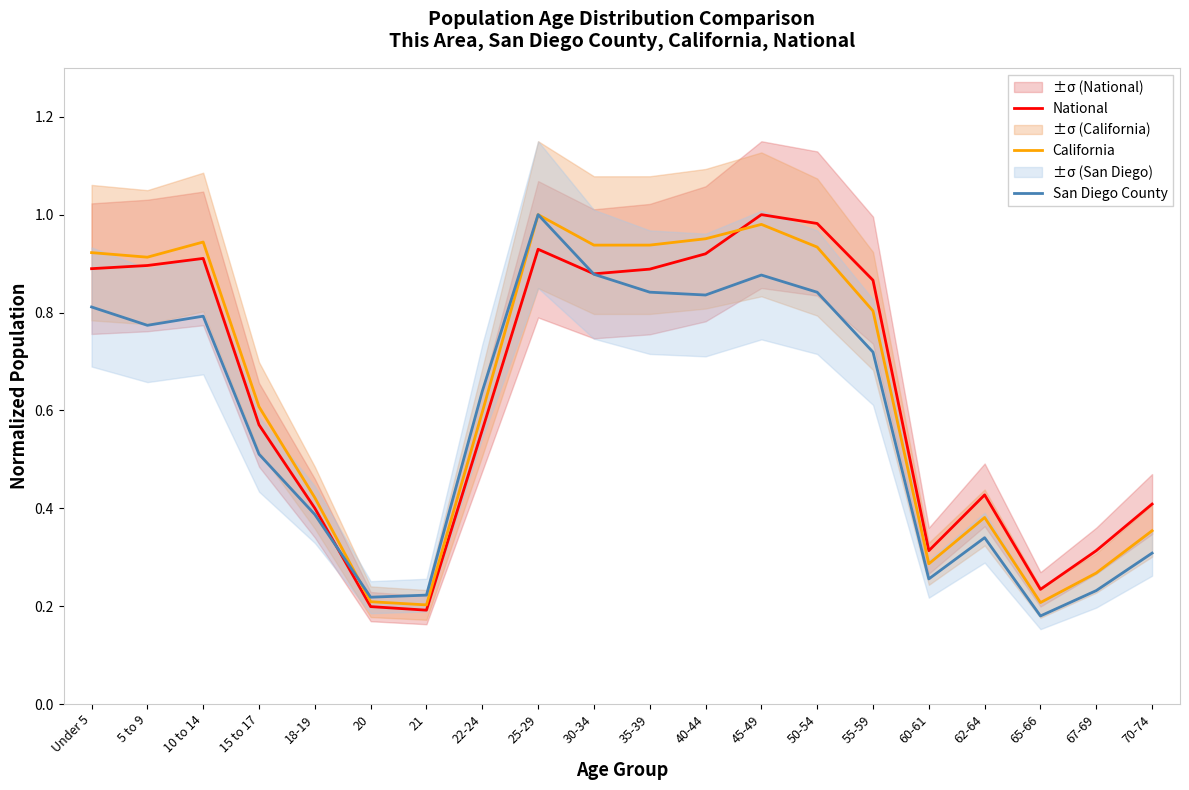

True or false: California has a value of 0.9 at 35-39.

True